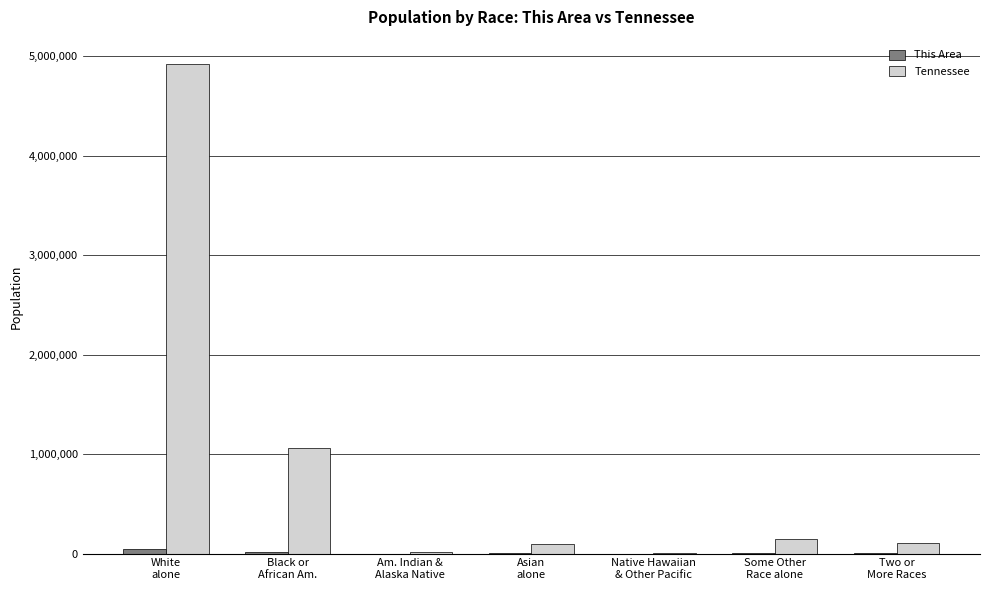

Which series has the largest total across all categories?

Tennessee